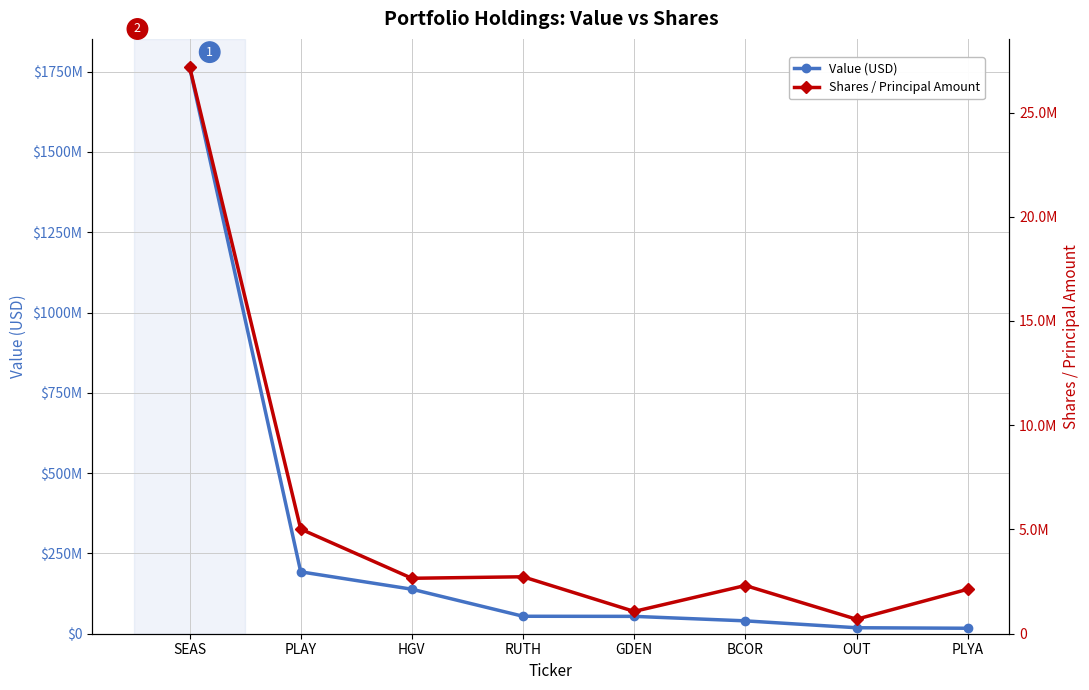

How many lines are shown in the chart?

2